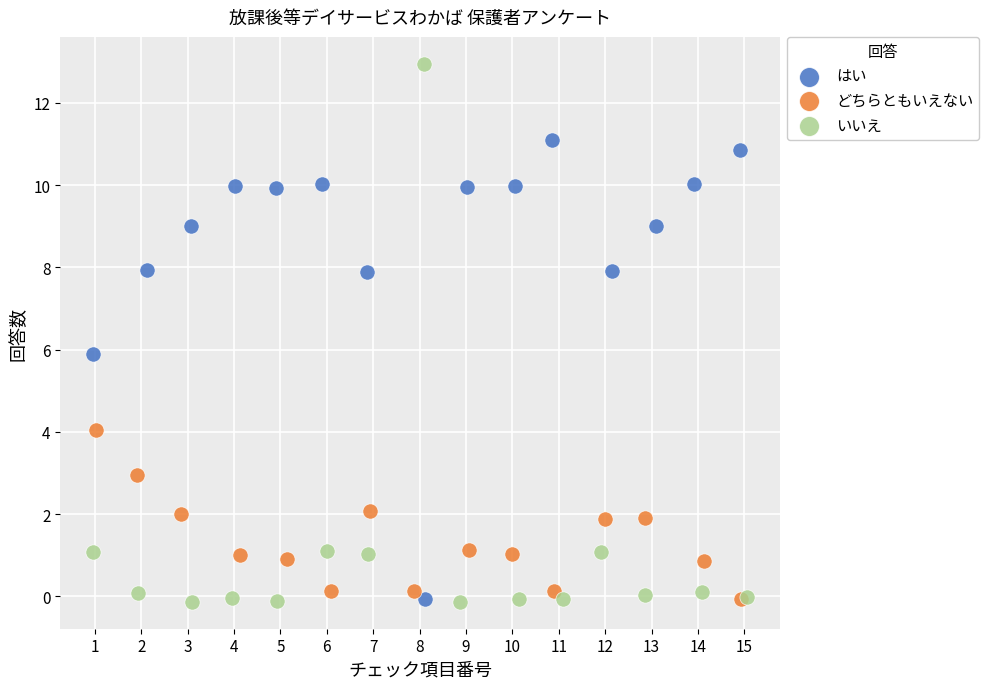

What are all the series names shown in the legend?

はい, どちらともいえない, いいえ